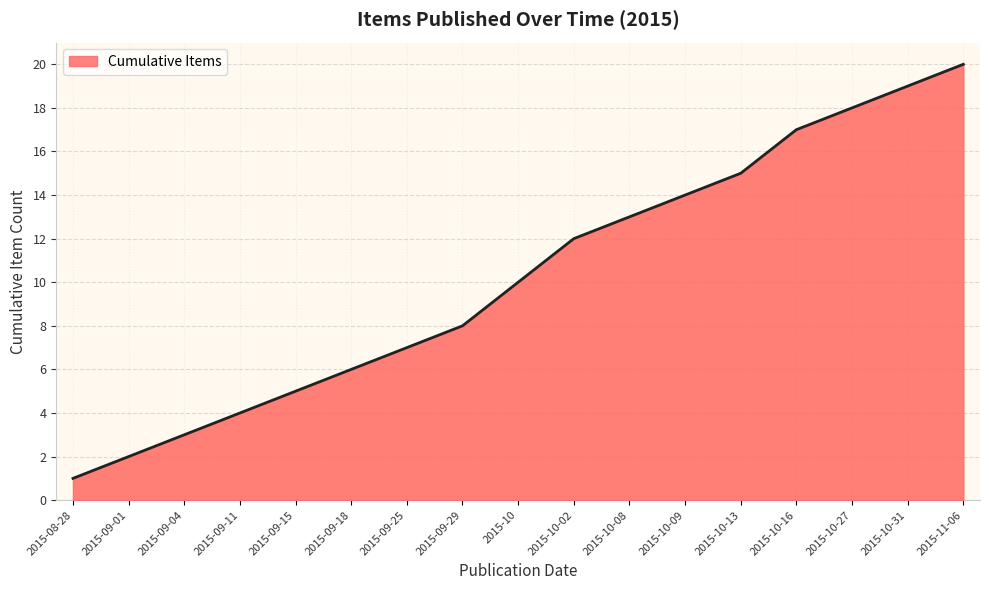

What position from the left is 2015-10-02?

10